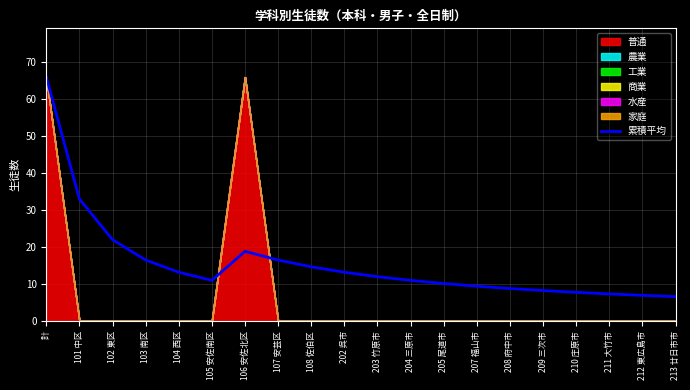

What is the label of the 7th point from the left?

106 安佐北区